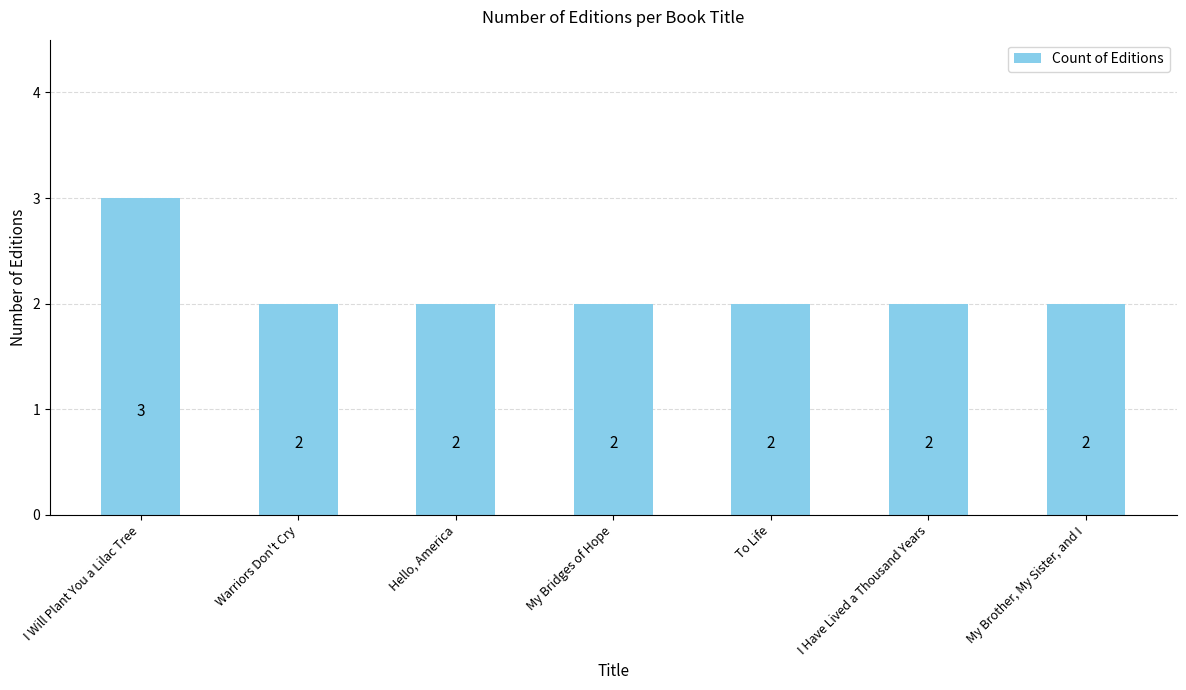

Reading right to left, extract all data points from this chart.

2	2	2	2	2	2	3